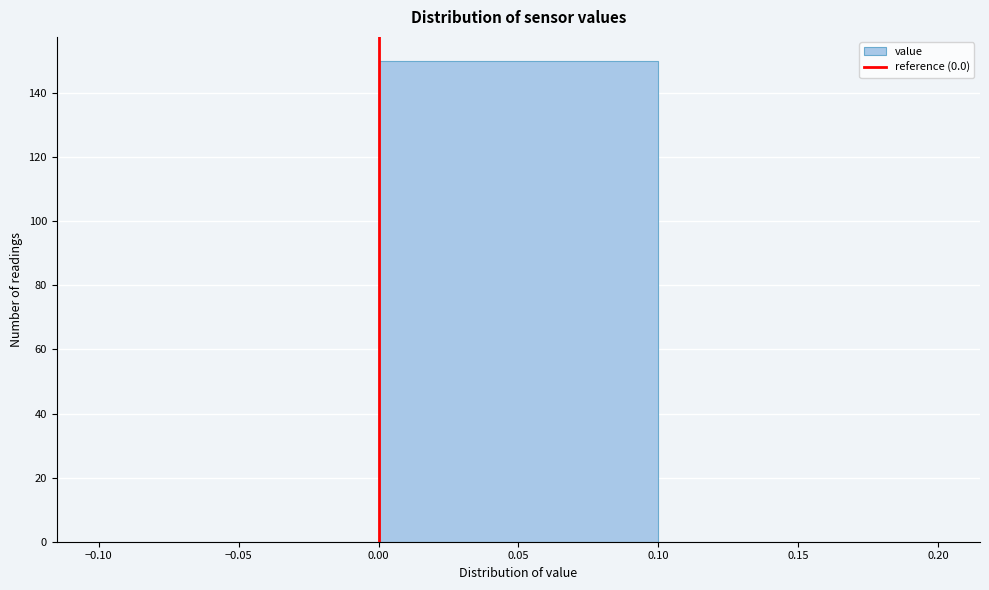

Over which range of the x-axis is the bar tallest?

0.00 to 0.10